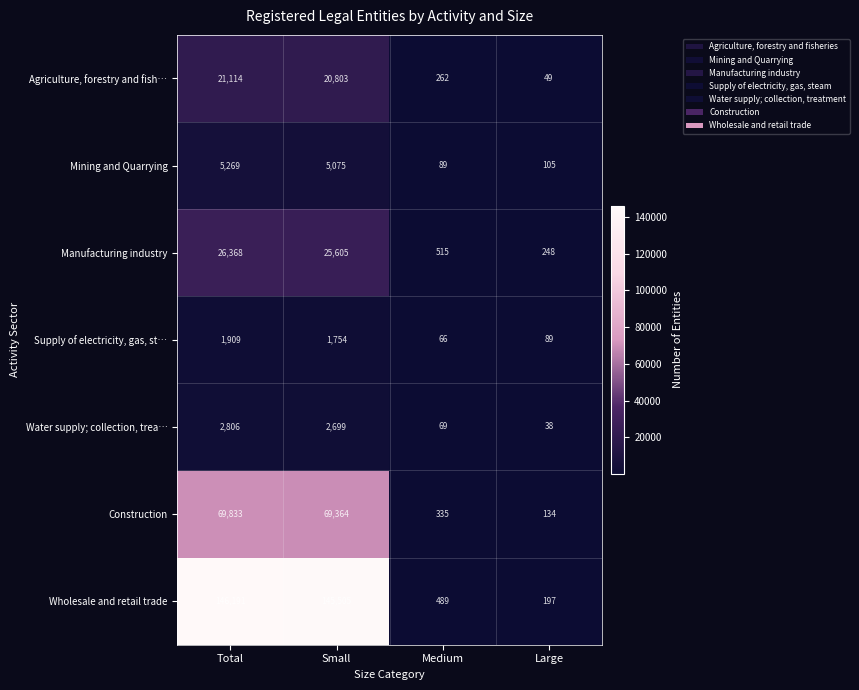

At Large, list the series in order from smallest to largest.

Water supply; collection, trea…, Agriculture, forestry and fish…, Supply of electricity, gas, st…, Mining and Quarrying, Construction, Wholesale and retail trade, Manufacturing industry